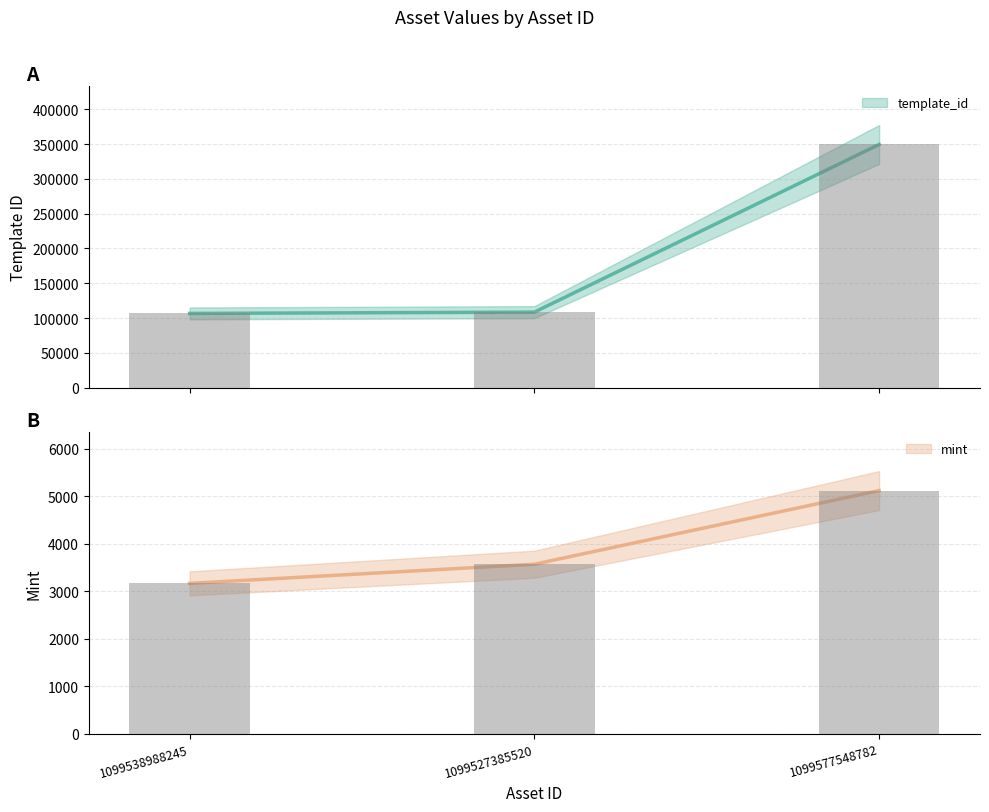

Which series has the largest range (max minus min)?

template_id